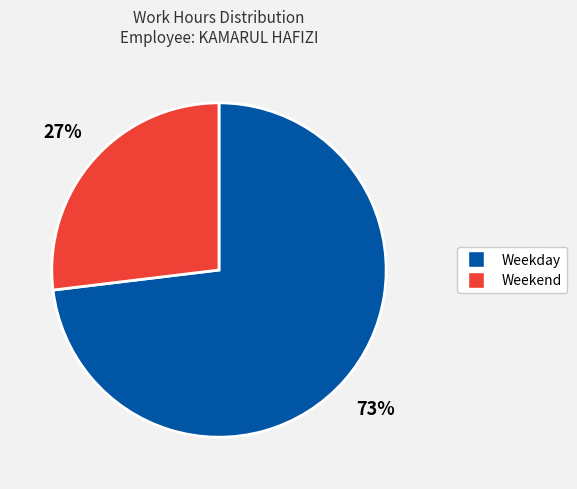

Which slice is the smallest?

Weekend